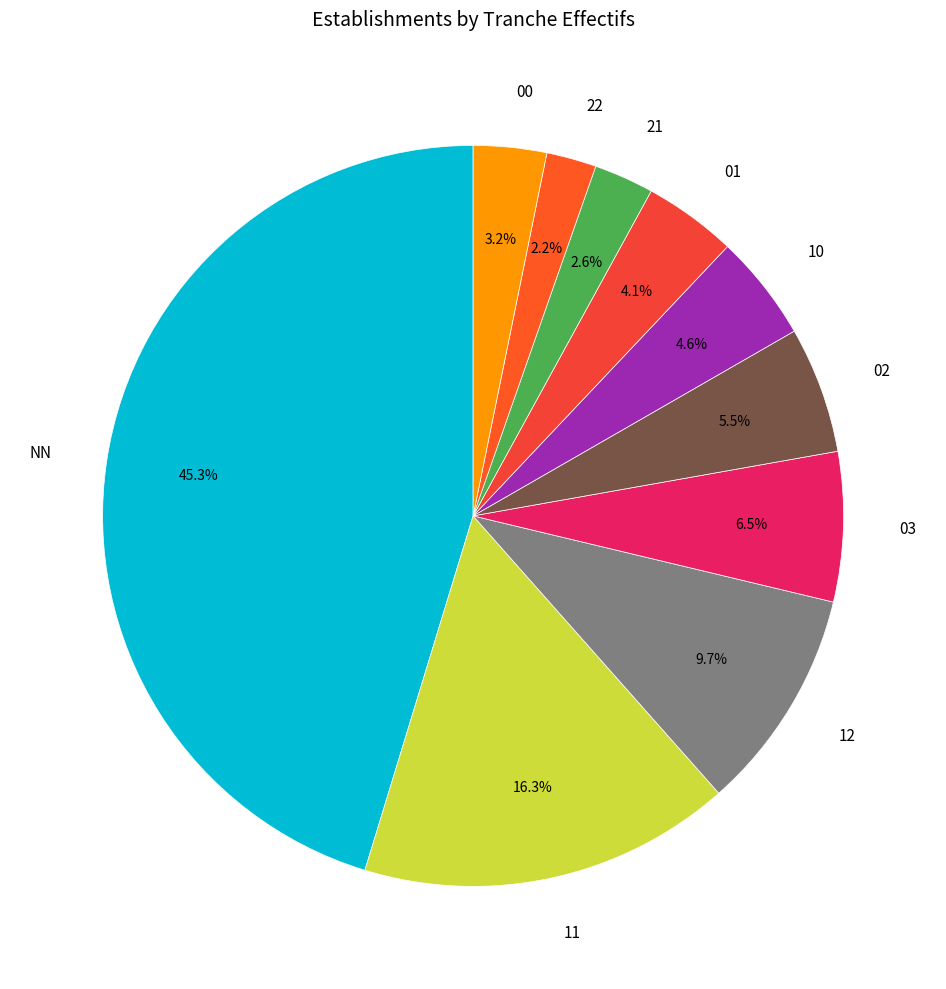

How much of the chart is everything except 11?

83.7%